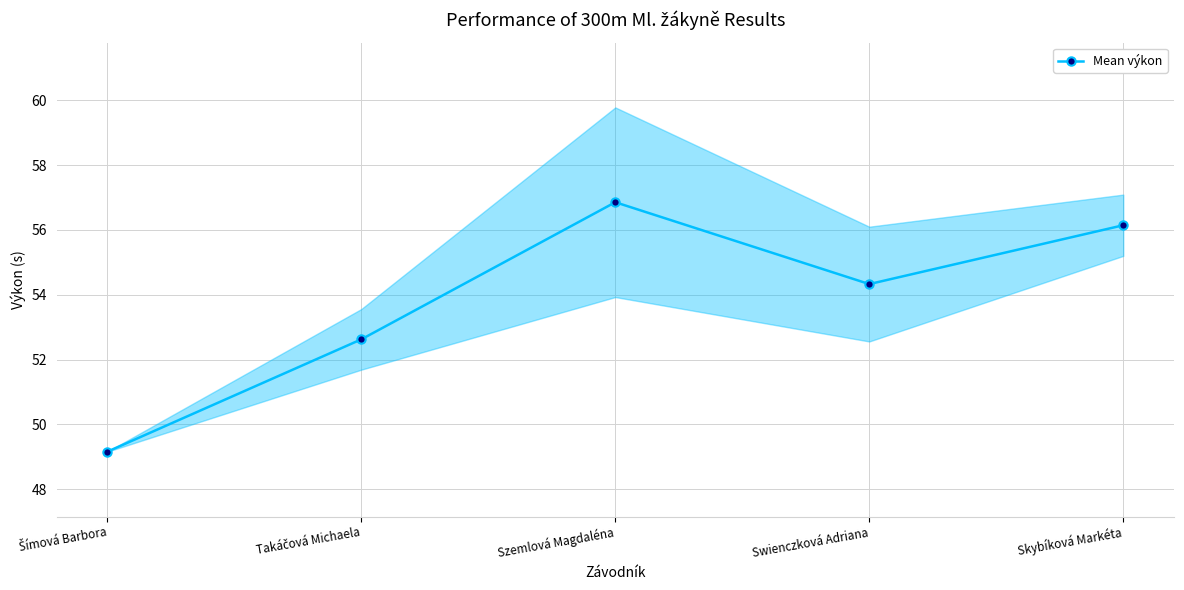

List the labels in order of value, smallest first.

Šímová Barbora, Takáčová Michaela, Swienczková Adriana, Skybíková Markéta, Szemlová Magdaléna